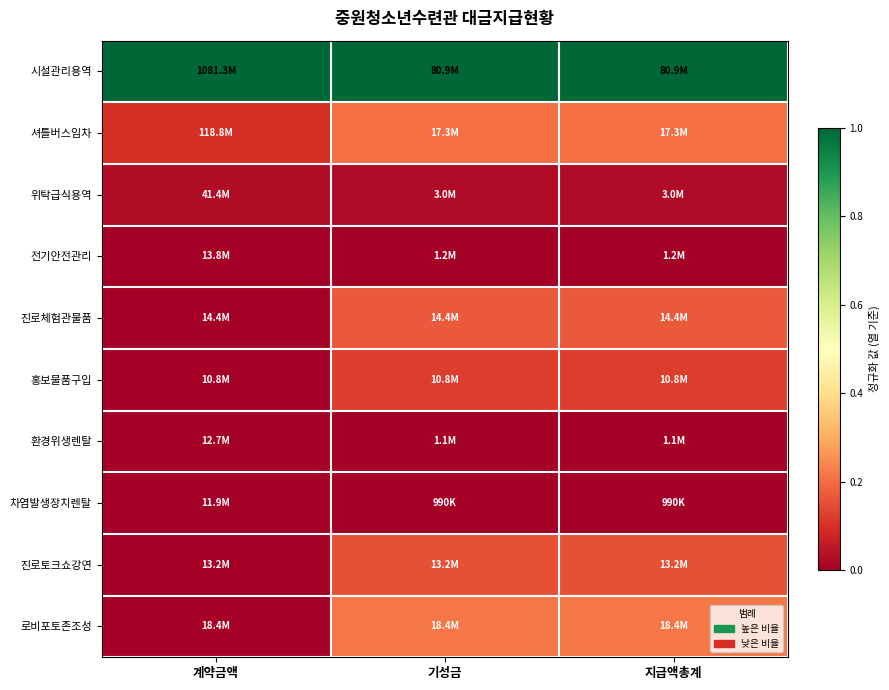

Reading left to right, list all the values displayed in this chart.

시설관리용역: 계약금액=1.0	기성금=1.0	지급액총계=1.0
셔틀버스임차: 계약금액=0.1	기성금=0.2	지급액총계=0.2
위탁급식용역: 계약금액=0.0	기성금=0.0	지급액총계=0.0
전기안전관리: 계약금액=0.0	기성금=0.0	지급액총계=0.0
진로체험관물품: 계약금액=0.0	기성금=0.2	지급액총계=0.2
홍보물품구입: 계약금액=0.0	기성금=0.1	지급액총계=0.1
환경위생렌탈: 계약금액=0.0	기성금=0.0	지급액총계=0.0
차염발생장치렌탈: 계약금액=0.0	기성금=0.0	지급액총계=0.0
진로토크쇼강연: 계약금액=0.0	기성금=0.2	지급액총계=0.2
로비포토존조성: 계약금액=0.0	기성금=0.2	지급액총계=0.2